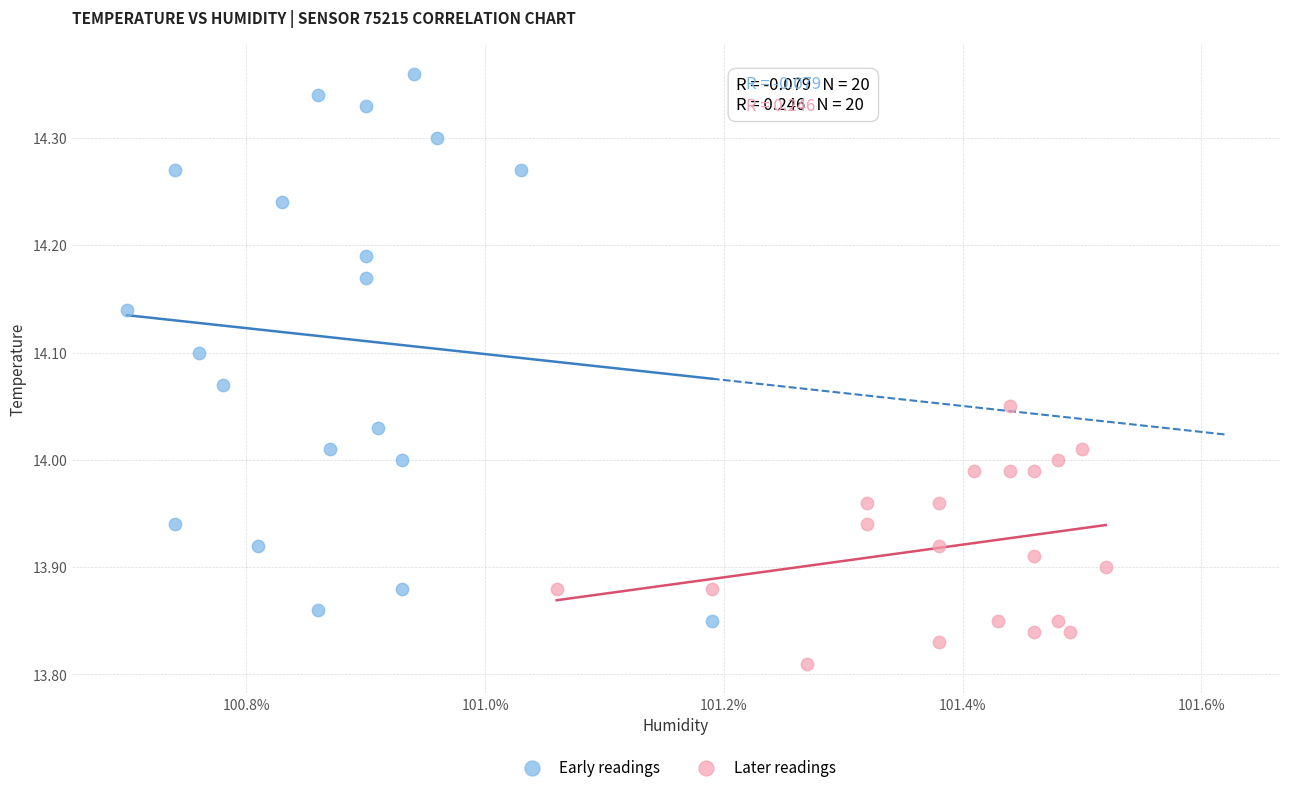

Which series contains the lowest Y value?

Later readings